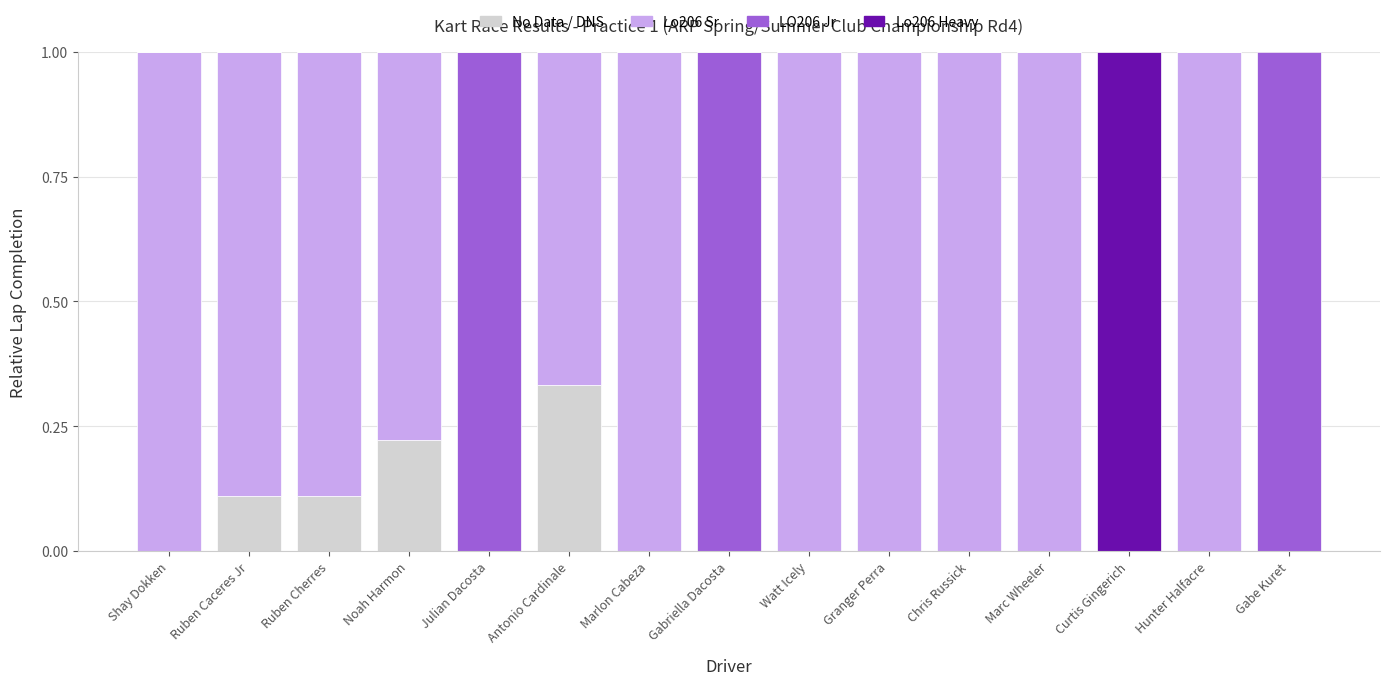

At which label is LO206 Jr closest to 0?

Shay Dokken